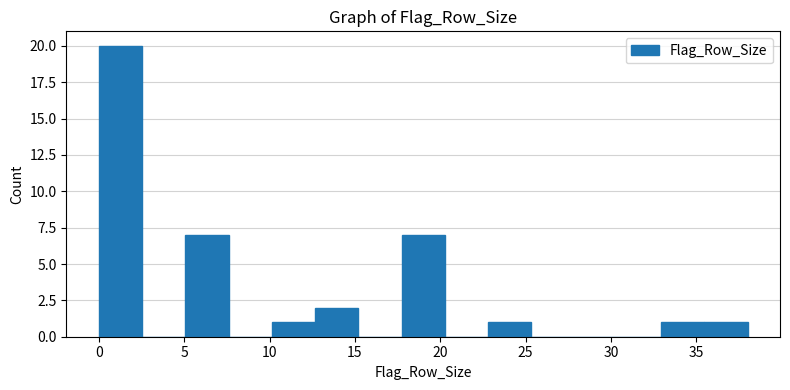

Reading left to right, transcribe this chart: for each bar, give the range it covers on the x-axis and its height. Neither the bar edges nor the heights are printed on the chart, so give them approximately, as read against the axes.

0.0 to 2.5: 20
2.5 to 5.0: 0
5.0 to 7.5: 7
7.5 to 10.0: 0
10.0 to 12.5: 1
12.5 to 15.0: 2
15.0 to 17.5: 0
17.5 to 20.5: 7
20.5 to 23.0: 0
23.0 to 25.5: 1
25.5 to 28.0: 0
28.0 to 30.5: 0
30.5 to 33.0: 0
33.0 to 35.5: 1
35.5 to 38.0: 1